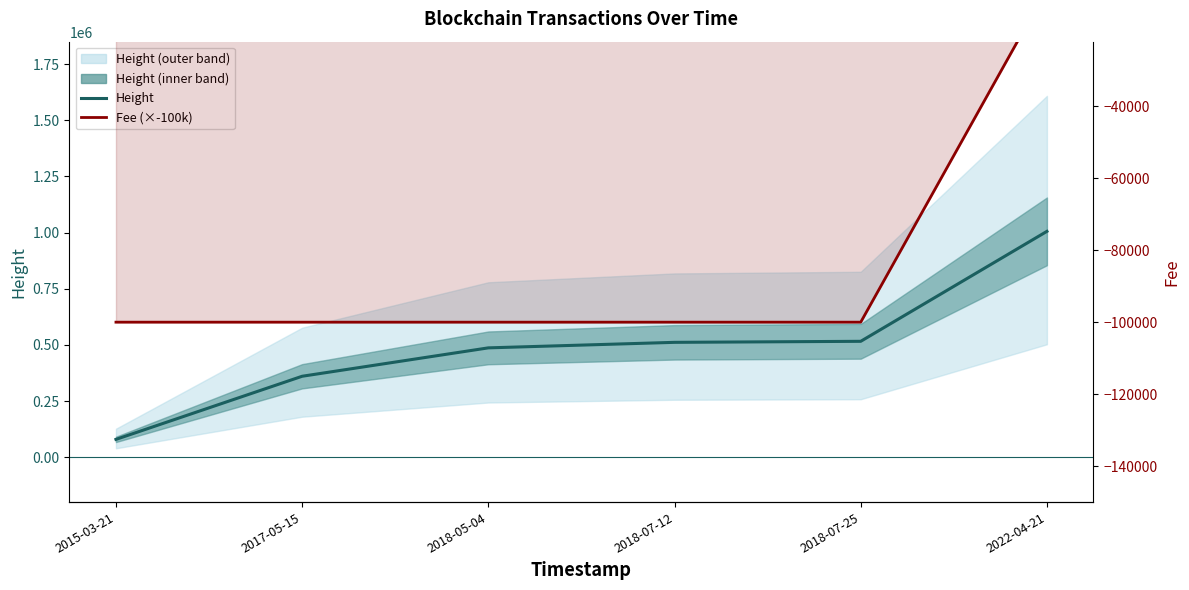

What is the sum of all Fee values?

-507350